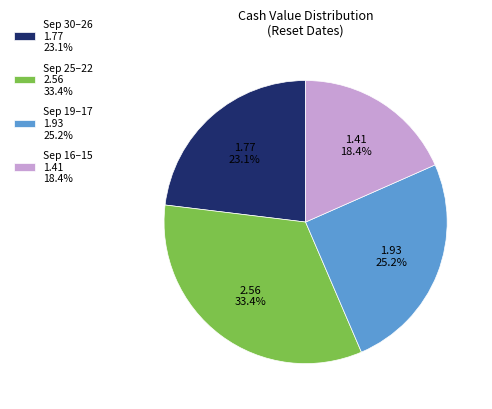

Do Sep 25–22 2.56 33.4% and Sep 19–17 1.93 25.2% together represent more than half of the pie?

Yes